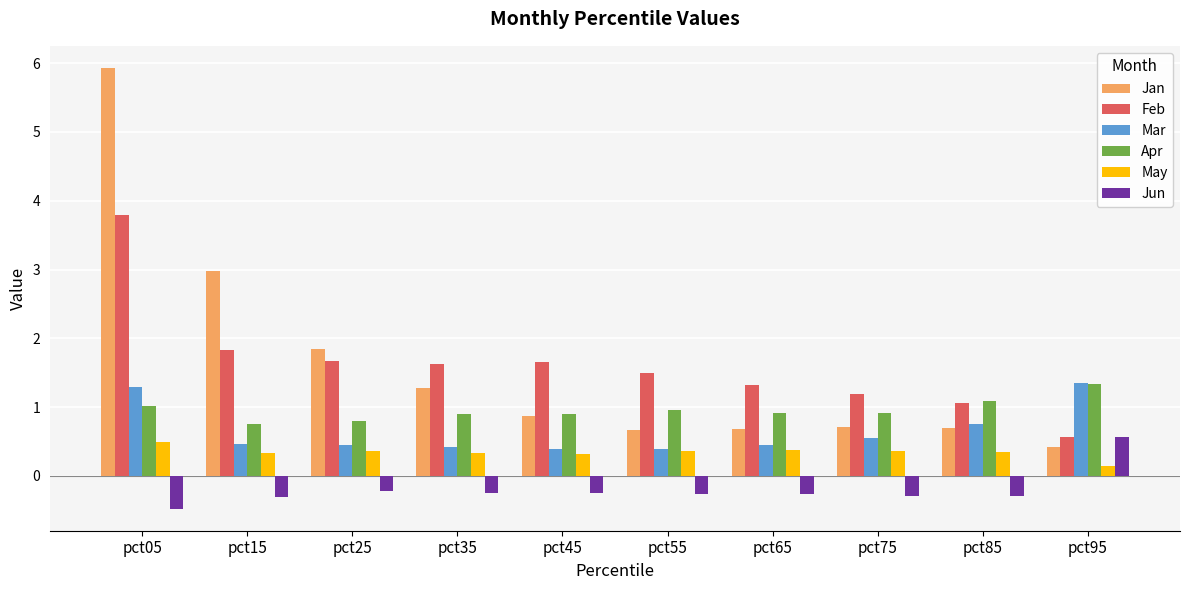

Is it true that Feb equals 3.2 at pct15?

False